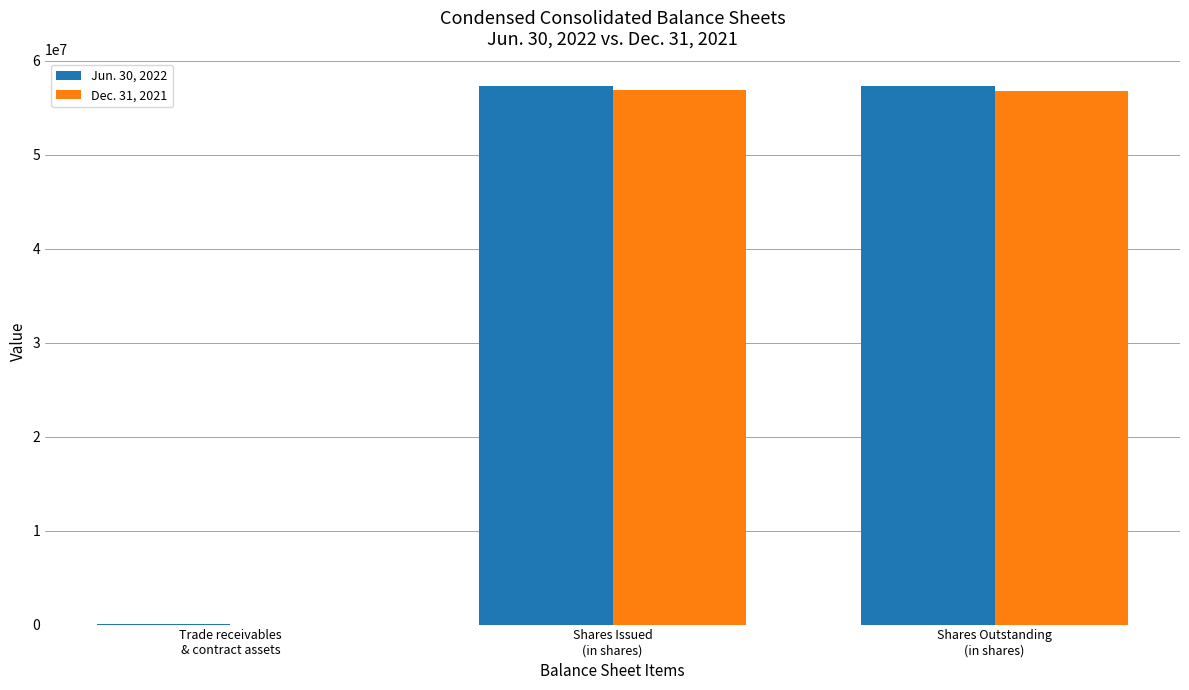

The Jun. 30, 2022 series shows 57353000 at Shares Outstanding
(in shares). True or false?

True